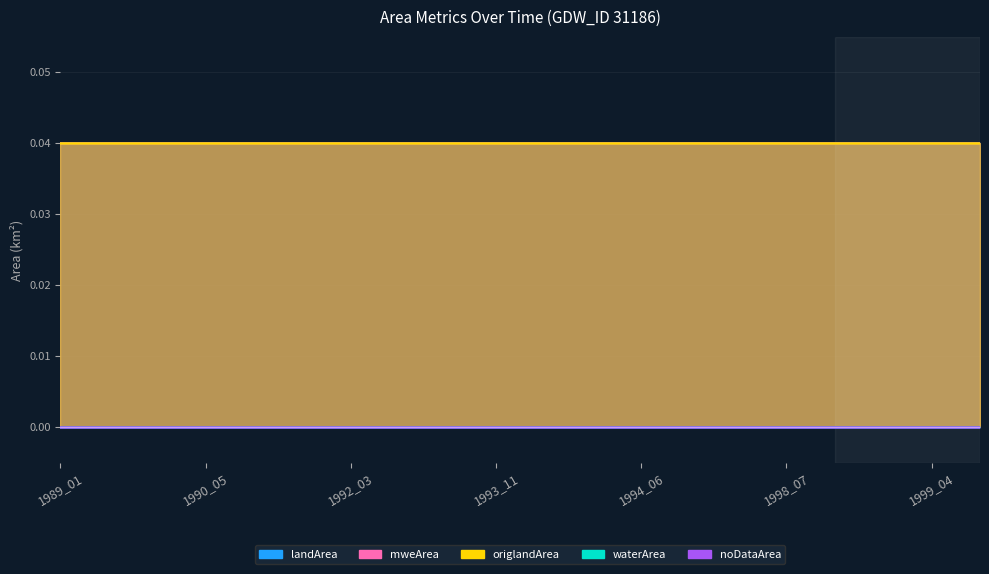

True or false: landArea and mweArea intersect in this chart.

False